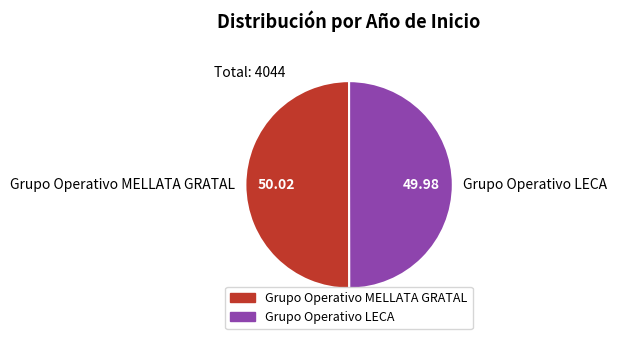

What is the ratio of the value at Grupo Operativo LECA to the value at Grupo Operativo MELLATA GRATAL?

1.0